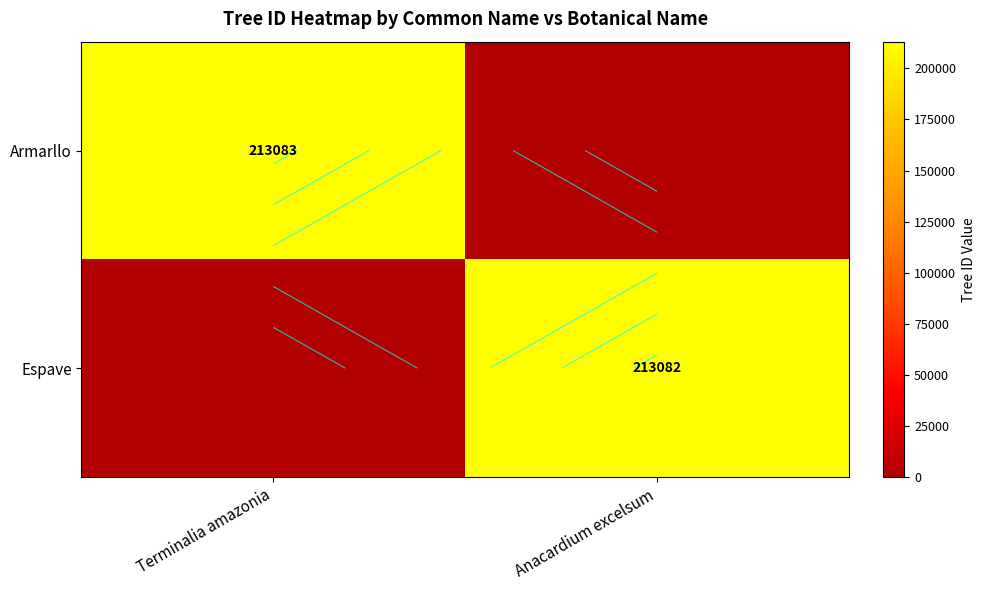

How many values in Armarllo are above zero?

1